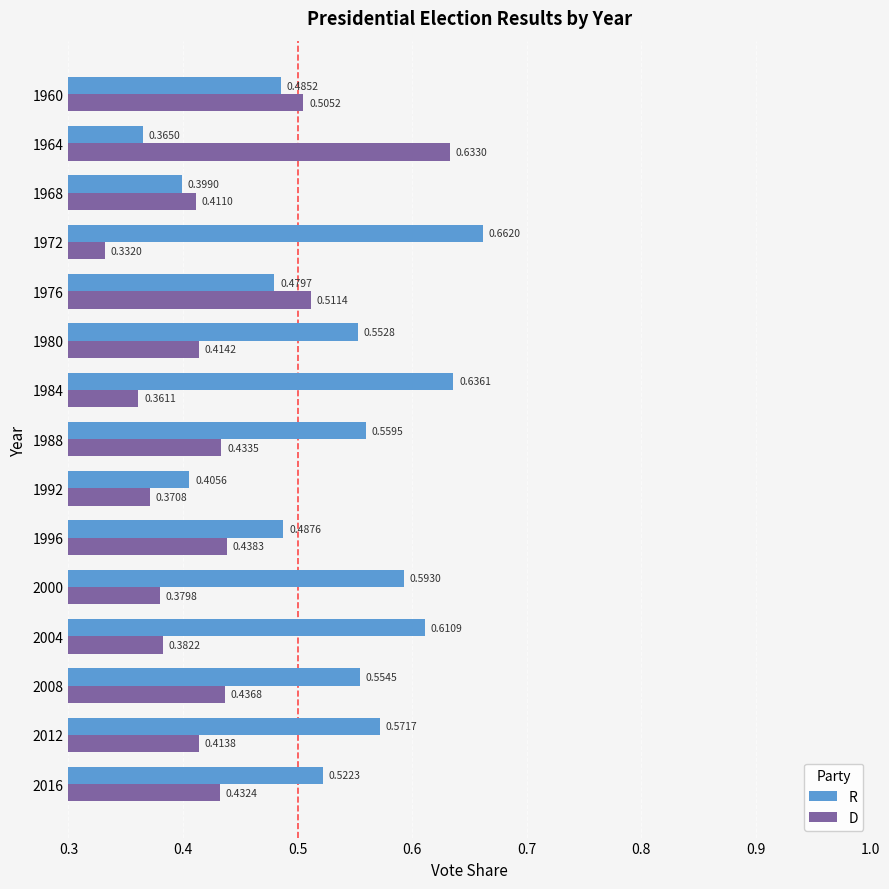

List the labels in order of R value, smallest first.

1964, 1968, 1992, 1976, 1960, 1996, 2016, 1980, 2008, 1988, 2012, 2000, 2004, 1984, 1972